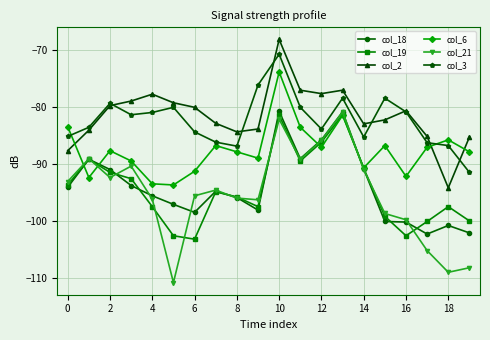

How many data points in col_21 are above -94?

9